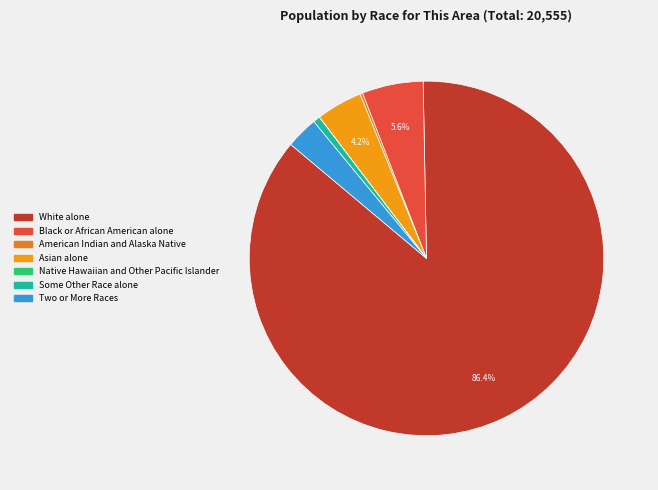

Count the number of slices in the pie.

7